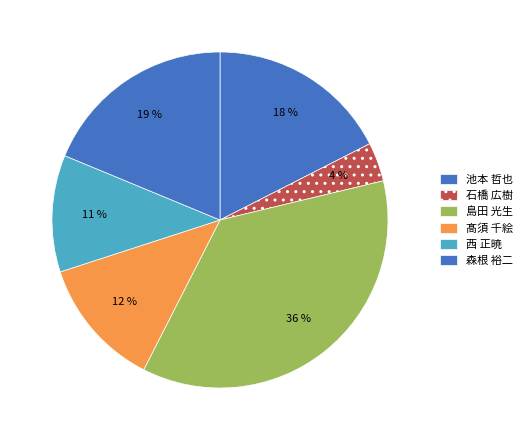

To the nearest percent, what percentage of the pie is 石橋 広樹?

4%